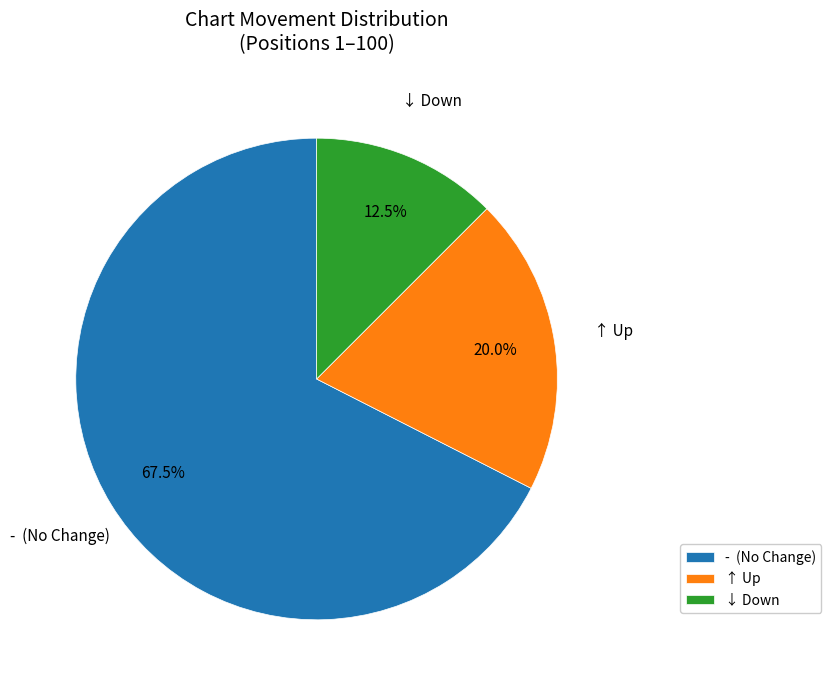

Rank the categories by value from highest to lowest.

- (No Change), ↑ Up, ↓ Down